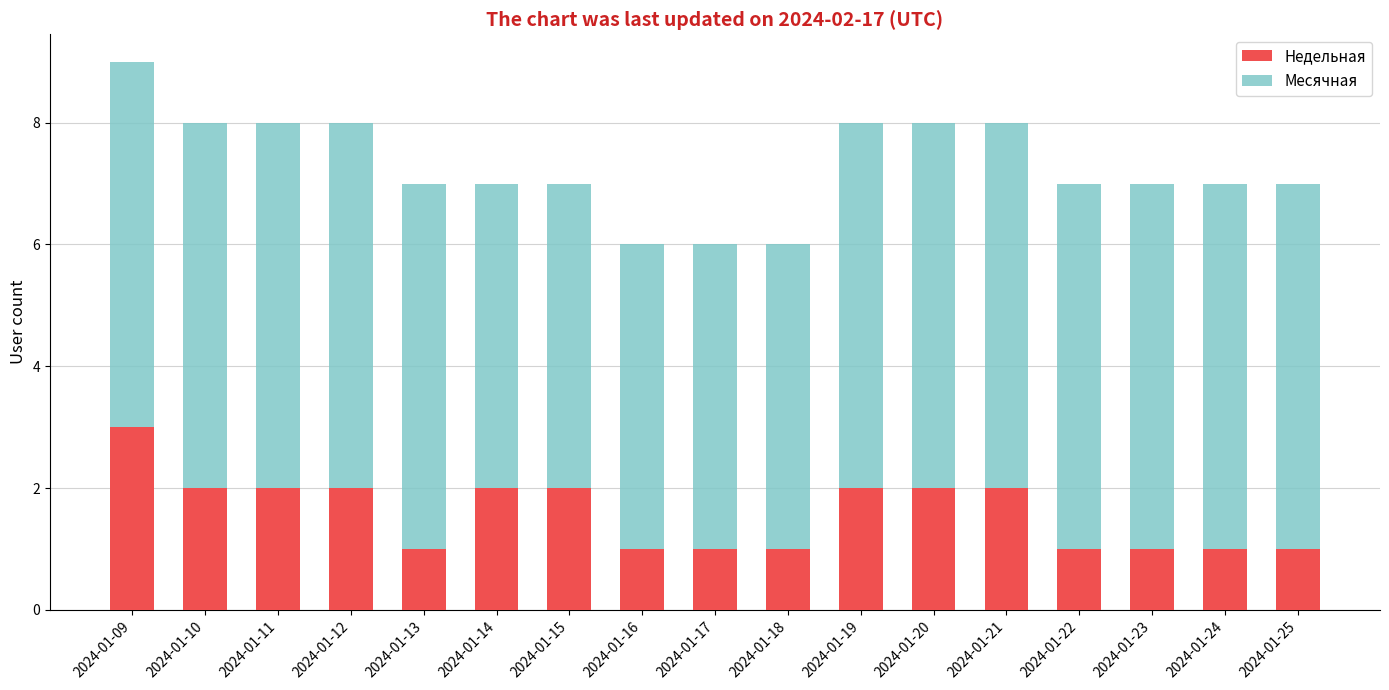

The Недельная series shows 2 at 2024-01-14. True or false?

True